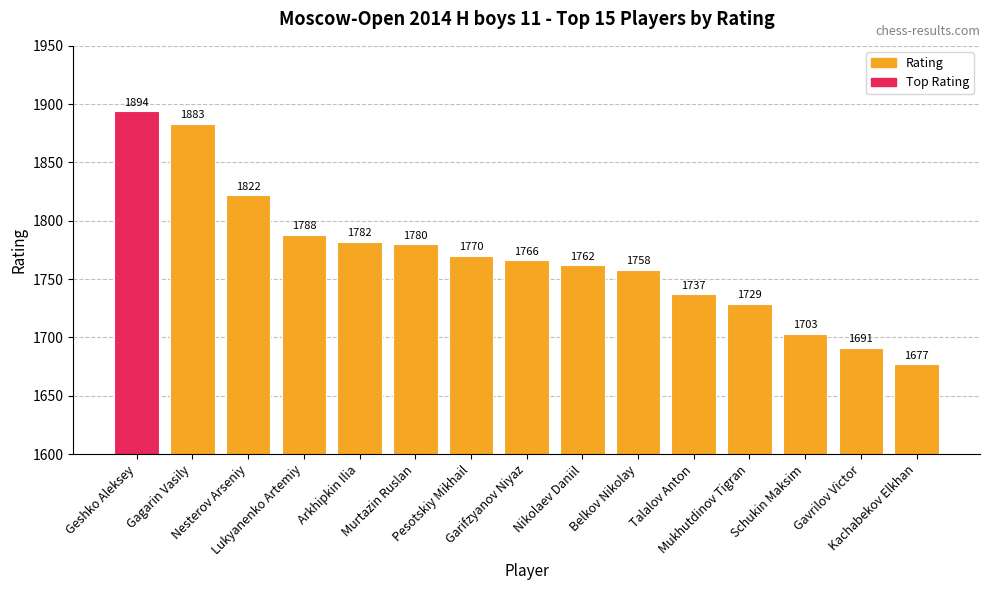

What is the difference between the second highest and second lowest values?

192